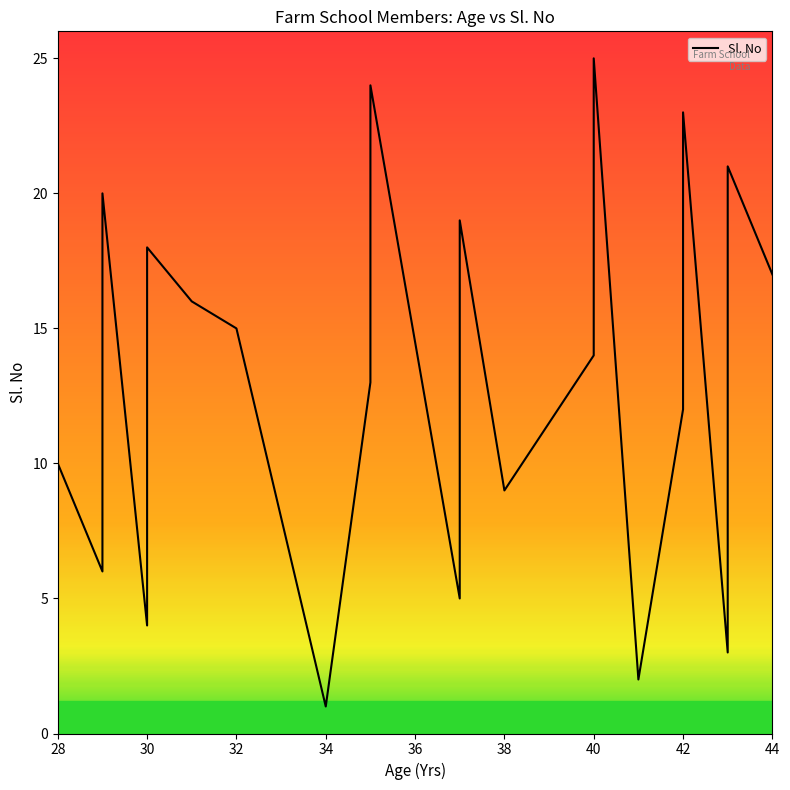

Approximately how many times larger is the value at 30 compared to 15?

0.4